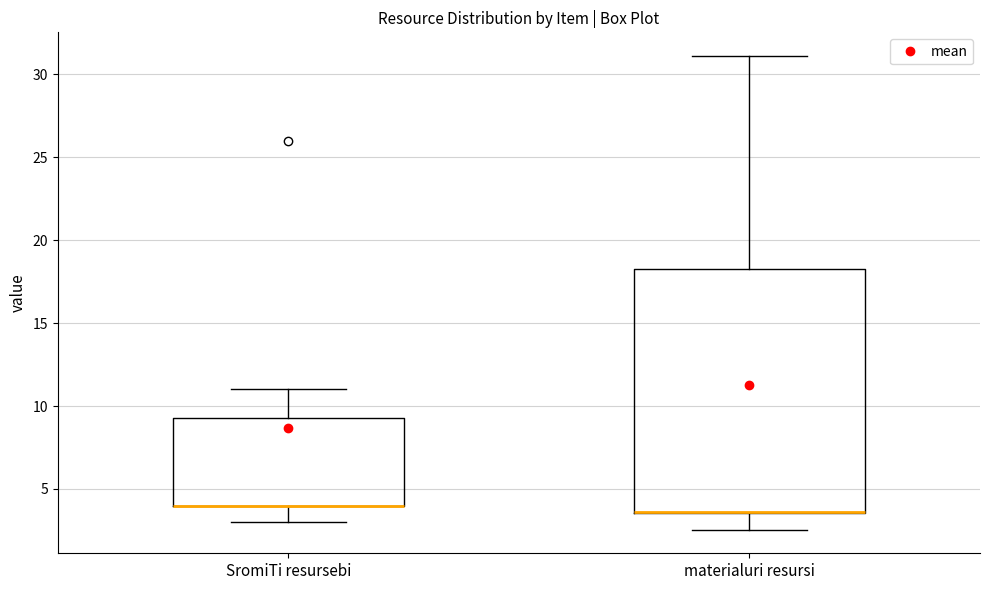

Comparing the boxes themselves (not the whiskers), which one is the tallest?

materialuri resursi